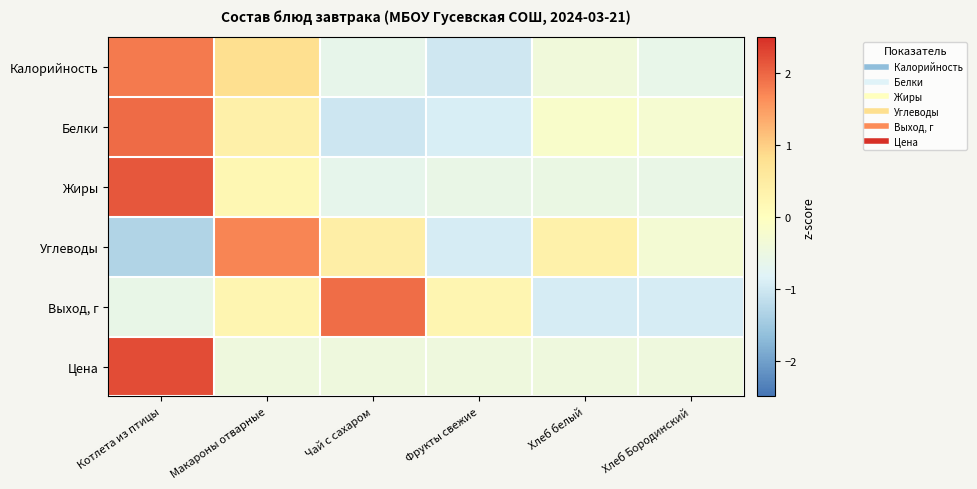

Reading left to right, what are all the values shown in this chart?

Калорийность: Котлета из птицы=1.8	Макароны отварные=0.8	Чай с сахаром=-0.6	Фрукты свежие=-1.0	Хлеб белый=-0.4	Хлеб Бородинский=-0.6
Белки: Котлета из птицы=2.0	Макароны отварные=0.4	Чай с сахаром=-1.0	Фрукты свежие=-0.9	Хлеб белый=-0.2	Хлеб Бородинский=-0.3
Жиры: Котлета из птицы=2.1	Макароны отварные=0.2	Чай с сахаром=-0.7	Фрукты свежие=-0.6	Хлеб белый=-0.5	Хлеб Бородинский=-0.6
Углеводы: Котлета из птицы=-1.3	Макароны отварные=1.7	Чай с сахаром=0.4	Фрукты свежие=-0.9	Хлеб белый=0.4	Хлеб Бородинский=-0.3
Выход, г: Котлета из птицы=-0.6	Макароны отварные=0.3	Чай с сахаром=1.9	Фрукты свежие=0.3	Хлеб белый=-0.9	Хлеб Бородинский=-0.9
Цена: Котлета из птицы=2.2	Макароны отварные=-0.4	Чай с сахаром=-0.4	Фрукты свежие=-0.4	Хлеб белый=-0.4	Хлеб Бородинский=-0.4